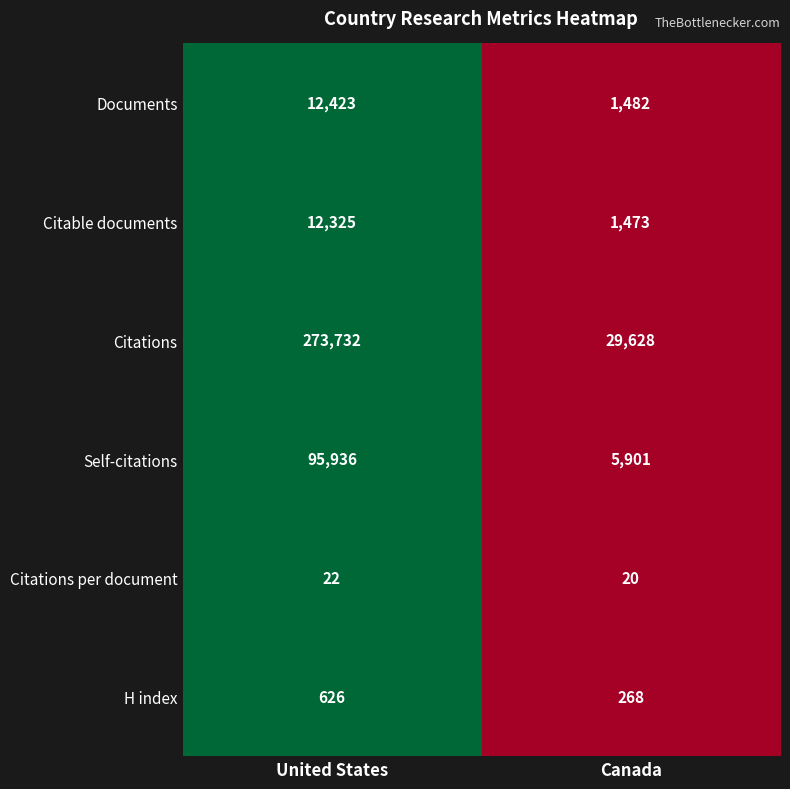

Rank the series at Canada from lowest to highest value.

Citations per document, H index, Citable documents, Documents, Self-citations, Citations